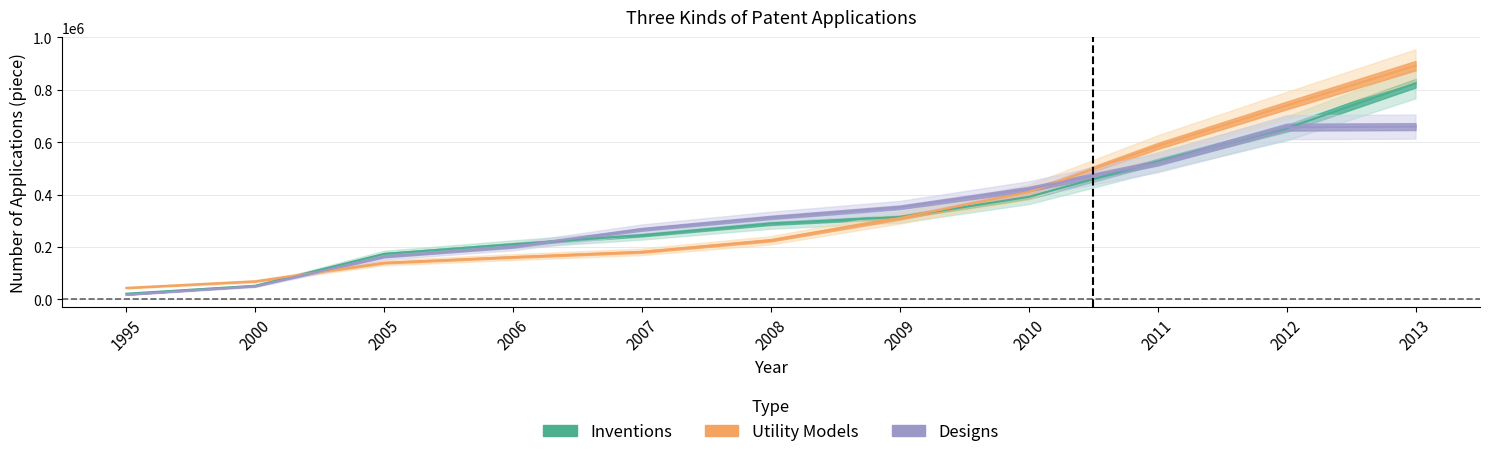

Where is Utility Models nearest to the value 468051?

2010